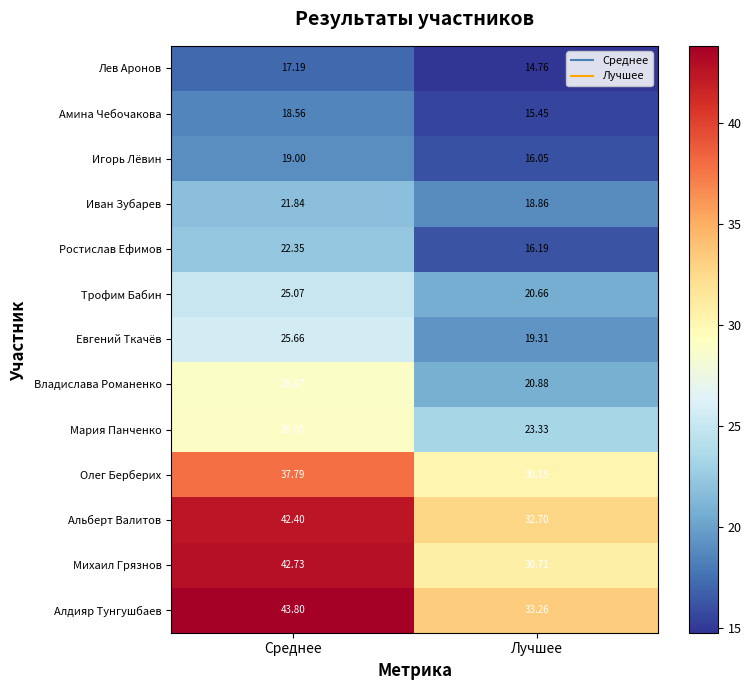

Where does the Трофим Бабин series first go above 25?

Среднее